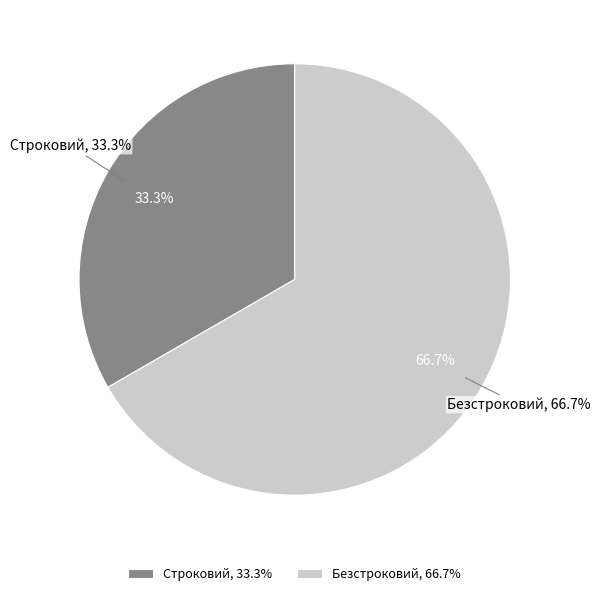

The Безстроковий slice represents 67% of the pie. True or false?

True